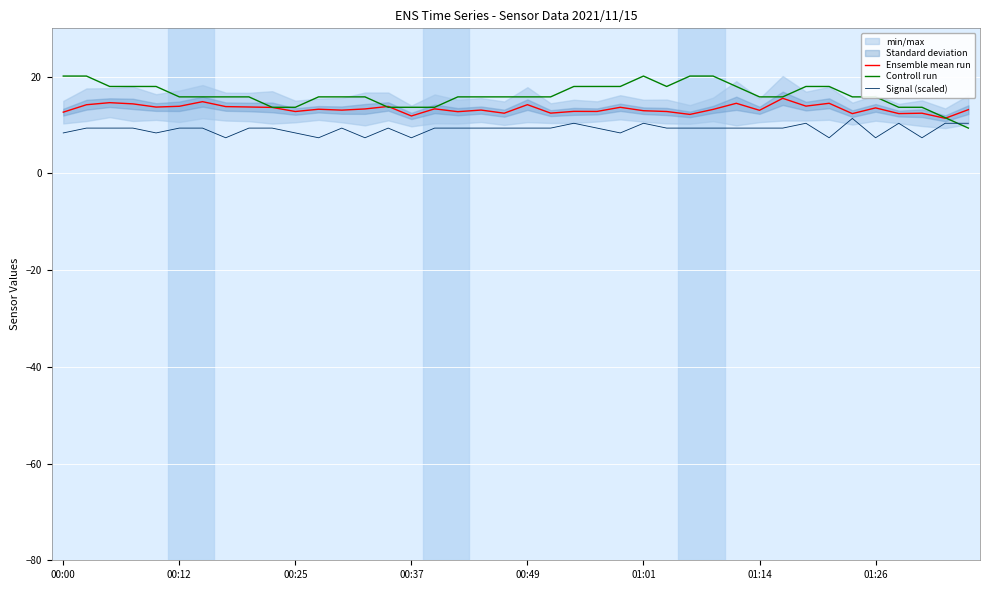

Is the value of Ensemble mean run at 31 greater than the value of Signal (scaled) at 17?

Yes